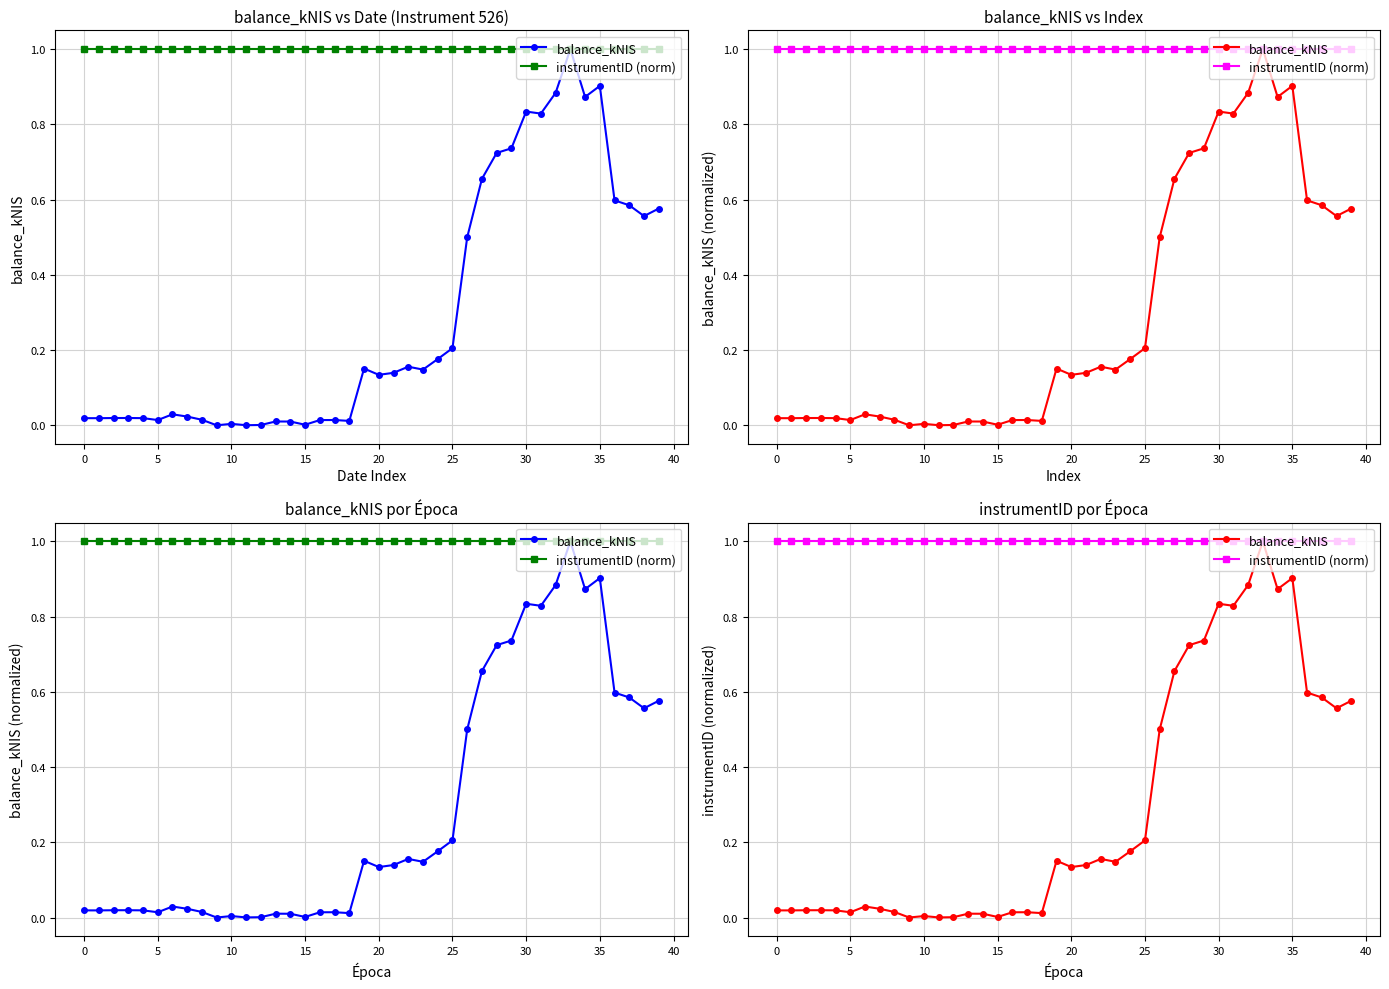

True or false: instrumentID (norm) has more than 2 interior local peaks.

False